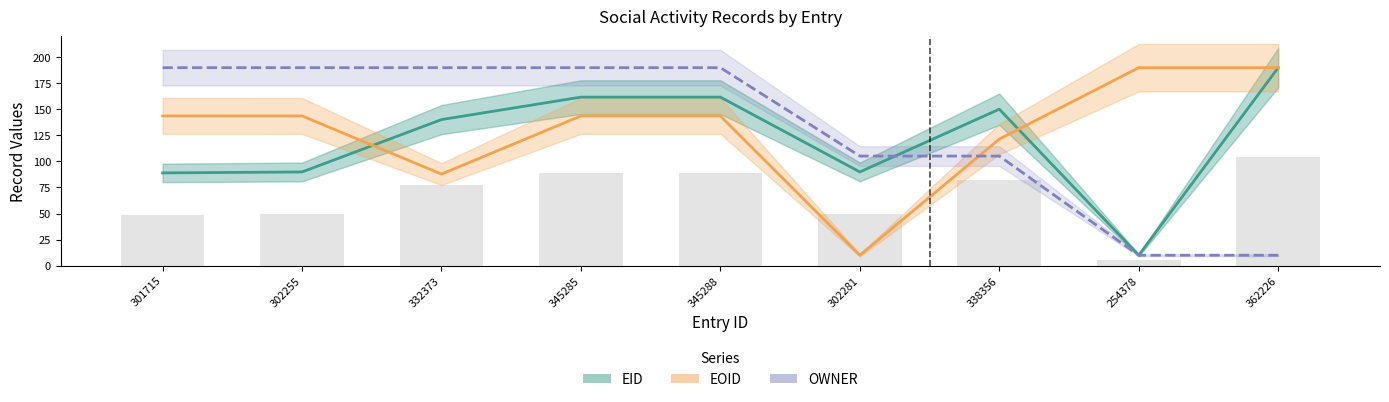

What is the difference between the second highest and minimum values in the EOID series?

180.0